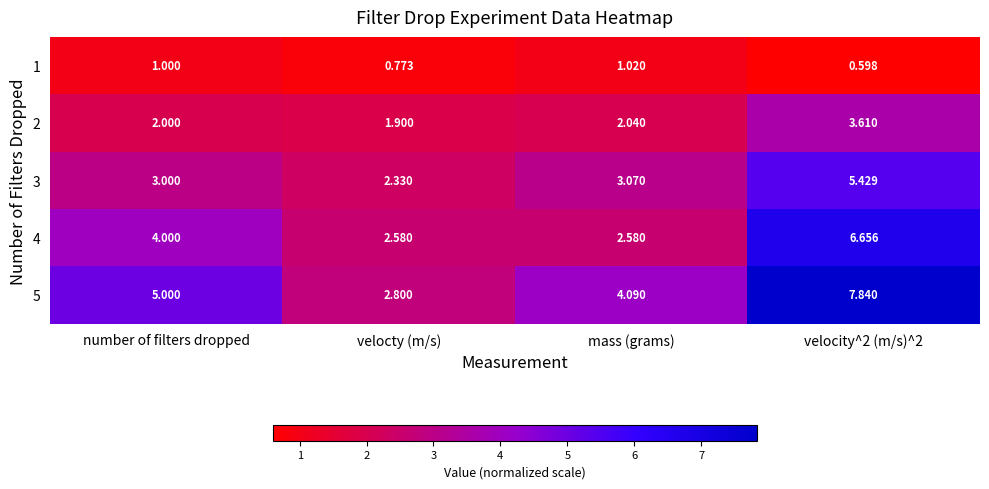

At which label does 1 reach its peak?

mass (grams)